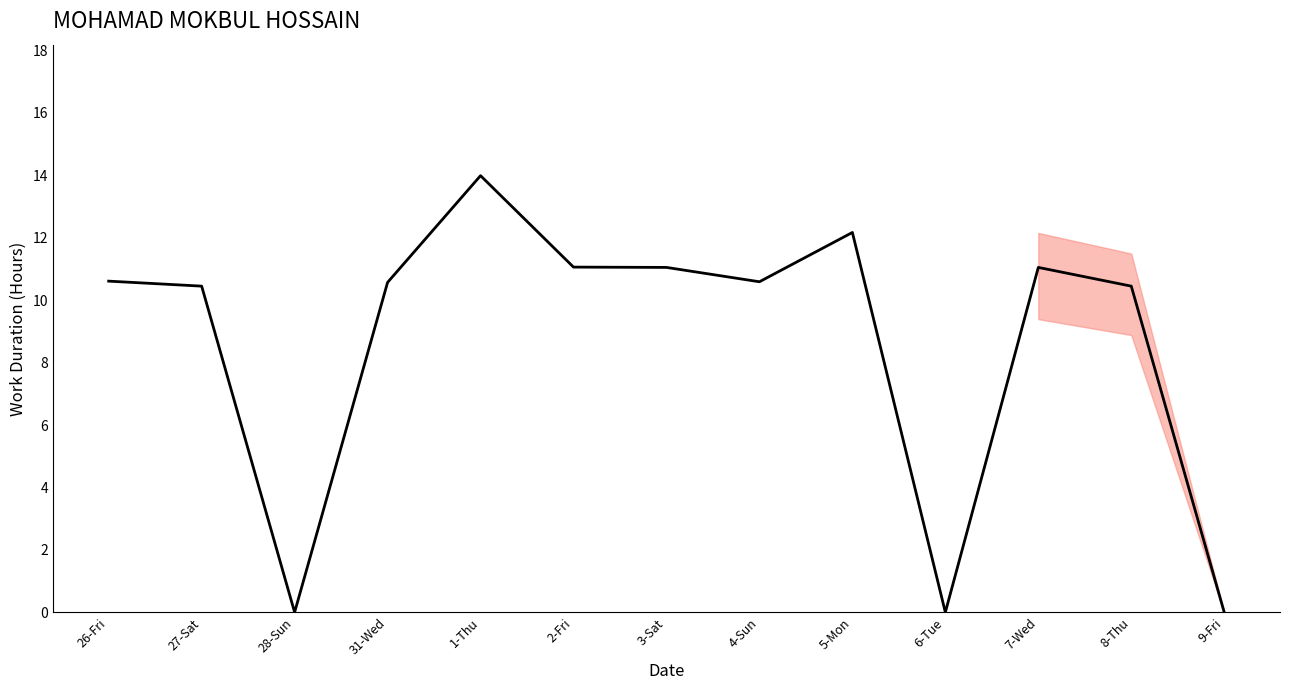

Where does the data first go above 10?

26-Fri